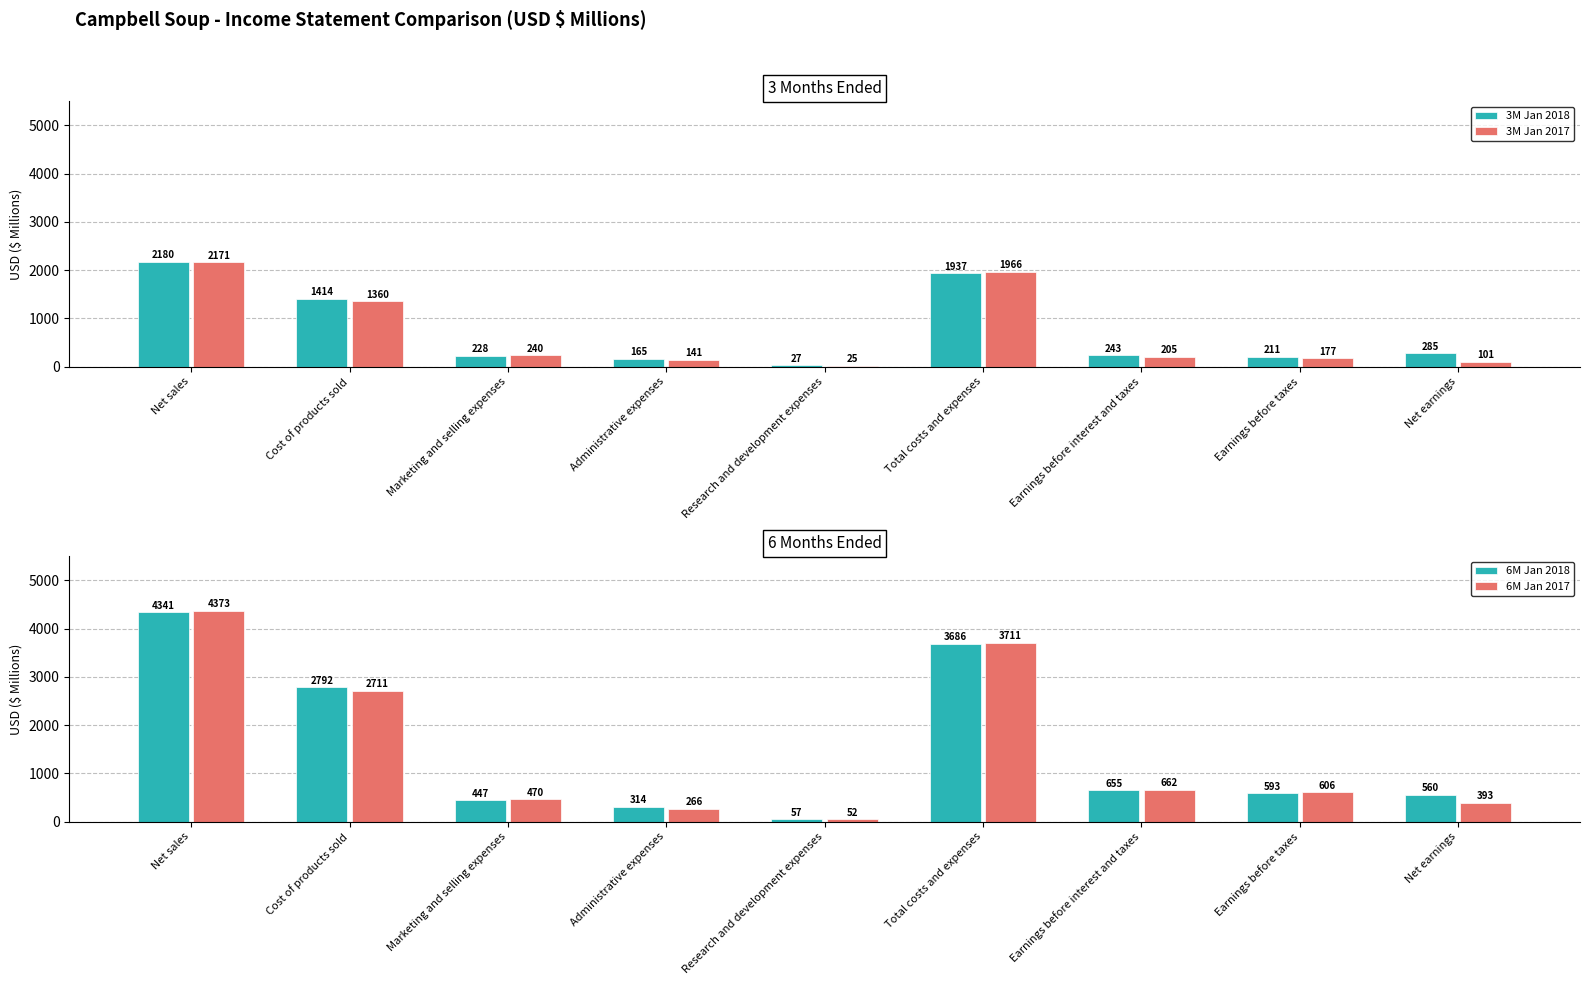

Which series changed the most between Marketing and selling expenses and Earnings before taxes?

6M Jan 2018